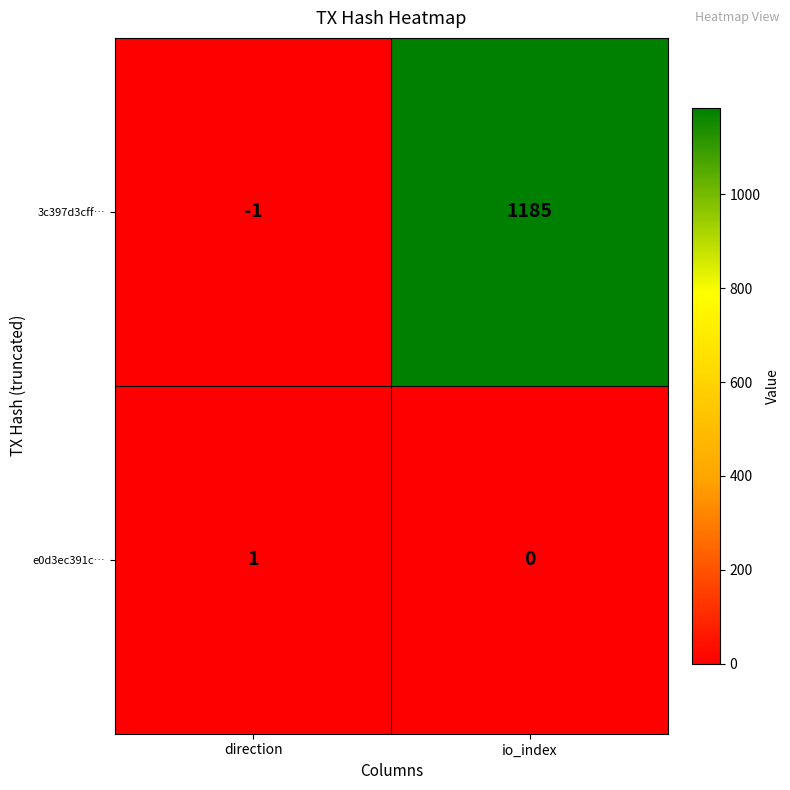

What is the spread (max minus min) of values at direction?

2